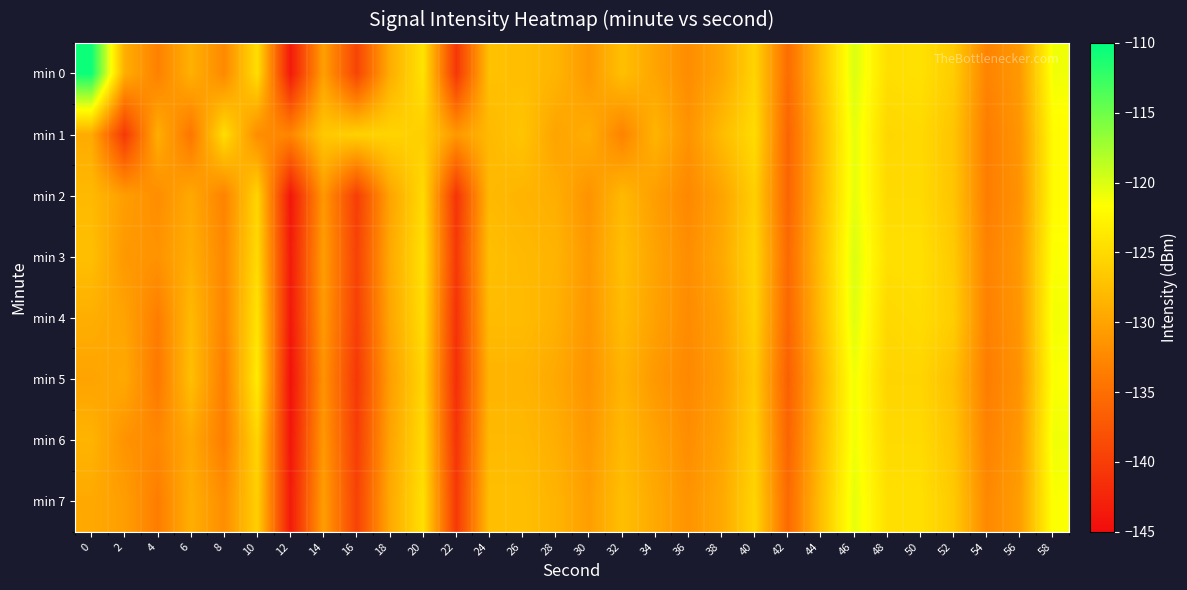

Reading left to right, what are all the values shown in this chart?

min 0: 0=-110.6	2=-129.0	4=-133.1	6=-128.8	8=-132.4	10=-124.7	12=-143.6	14=-130.3	16=-139.3	18=-129.2	20=-124.2	22=-140.7	24=-127.3	26=-127.6	28=-128.4	30=-131.1	32=-127.4	34=-129.9	36=-132.1	38=-129.7	40=-125.6	42=-135.2	44=-127.5	46=-120.0	48=-124.6	50=-124.4	52=-126.3	54=-133.0	56=-130.9	58=-121.1
min 1: 0=-129.3	2=-140.5	4=-129.0	6=-134.2	8=-124.7	10=-132.0	12=-132.7	14=-126.6	16=-125.8	18=-125.6	20=-126.0	22=-131.0	24=-128.0	26=-127.0	28=-130.0	30=-129.0	32=-133.0	34=-128.5	36=-131.5	38=-127.8	40=-124.9	42=-136.0	44=-128.1	46=-120.5	48=-125.3	50=-125.1	52=-127.0	54=-133.5	56=-131.2	58=-122.0
min 2: 0=-128.0	2=-130.5	4=-132.0	6=-129.5	8=-133.0	10=-125.5	12=-144.0	14=-131.0	16=-140.0	18=-130.0	20=-125.0	22=-141.0	24=-128.0	26=-128.5	28=-129.0	30=-131.5	32=-128.0	34=-130.5	36=-132.5	38=-130.0	40=-126.0	42=-136.0	44=-128.0	46=-120.5	48=-125.0	50=-125.0	52=-127.0	54=-133.5	56=-131.5	58=-122.0
min 3: 0=-127.5	2=-131.0	4=-131.5	6=-129.0	8=-132.5	10=-125.0	12=-143.5	14=-130.5	16=-139.5	18=-129.5	20=-124.5	22=-140.5	24=-127.5	26=-128.0	28=-128.5	30=-131.0	32=-127.5	34=-130.0	36=-132.0	38=-129.5	40=-125.5	42=-135.5	44=-127.5	46=-120.0	48=-124.5	50=-124.5	52=-126.5	54=-133.0	56=-131.0	58=-121.5
min 4: 0=-129.0	2=-130.0	4=-133.5	6=-128.0	8=-132.8	10=-124.2	12=-143.8	14=-130.8	16=-139.8	18=-129.8	20=-124.8	22=-141.2	24=-127.8	26=-127.8	28=-128.8	30=-131.2	32=-127.8	34=-130.2	36=-132.2	38=-130.2	40=-125.8	42=-135.8	44=-127.8	46=-120.2	48=-125.2	50=-124.8	52=-126.2	54=-133.2	56=-131.2	58=-121.2
min 5: 0=-130.0	2=-129.5	4=-134.0	6=-127.5	8=-133.5	10=-123.5	12=-144.5	14=-131.5	16=-140.5	18=-130.5	20=-125.5	22=-141.5	24=-128.5	26=-128.5	28=-129.5	30=-131.5	32=-128.5	34=-131.0	36=-132.5	38=-130.5	40=-126.5	42=-136.5	44=-128.5	46=-121.0	48=-125.5	50=-125.5	52=-127.5	54=-133.5	56=-131.5	58=-121.5
min 6: 0=-128.5	2=-131.5	4=-132.5	6=-129.5	8=-133.5	10=-125.5	12=-144.0	14=-131.0	16=-140.0	18=-130.0	20=-125.0	22=-141.0	24=-128.0	26=-128.0	28=-129.0	30=-131.0	32=-128.0	34=-130.0	36=-132.0	38=-130.0	40=-126.0	42=-136.0	44=-128.0	46=-121.0	48=-125.0	50=-125.0	52=-127.0	54=-133.0	56=-131.0	58=-121.0
min 7: 0=-129.5	2=-130.5	4=-133.5	6=-129.0	8=-132.0	10=-126.0	12=-143.5	14=-130.5	16=-139.5	18=-129.5	20=-124.5	22=-140.5	24=-127.5	26=-127.5	28=-128.5	30=-130.5	32=-127.5	34=-129.5	36=-131.5	38=-129.5	40=-125.5	42=-135.5	44=-127.5	46=-120.5	48=-124.5	50=-124.5	52=-126.5	54=-132.5	56=-130.5	58=-121.5